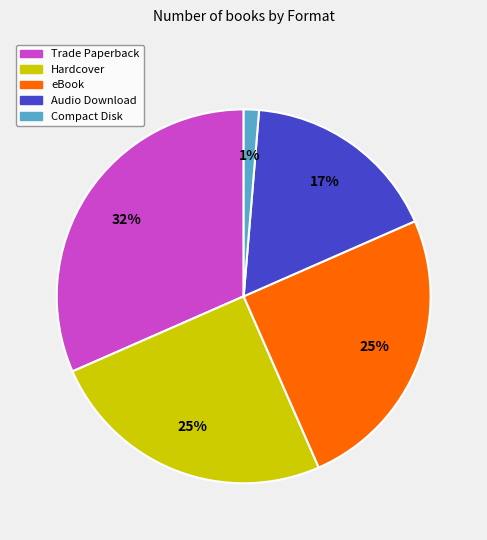

How many slices are in this pie chart?

5